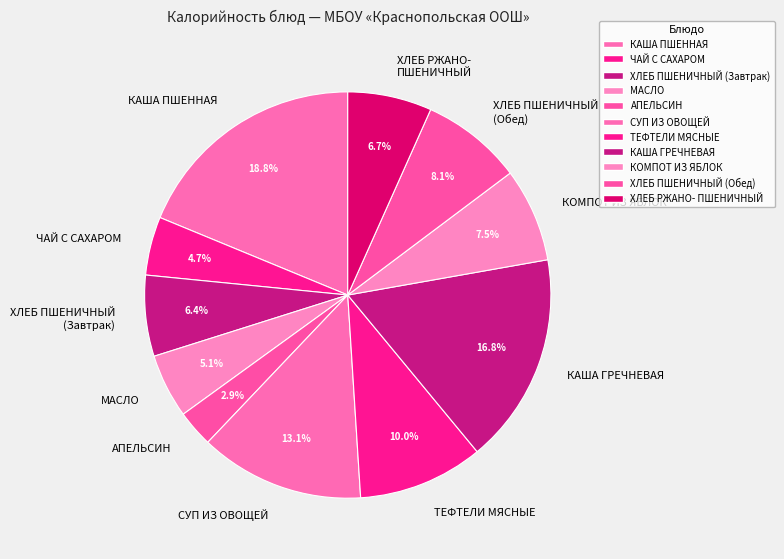

Is there any slice that represents more than half of the pie?

No